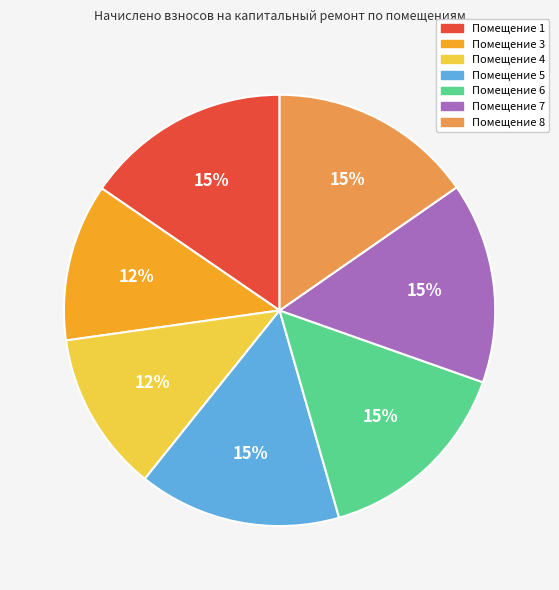

How many segments does this pie chart have?

7